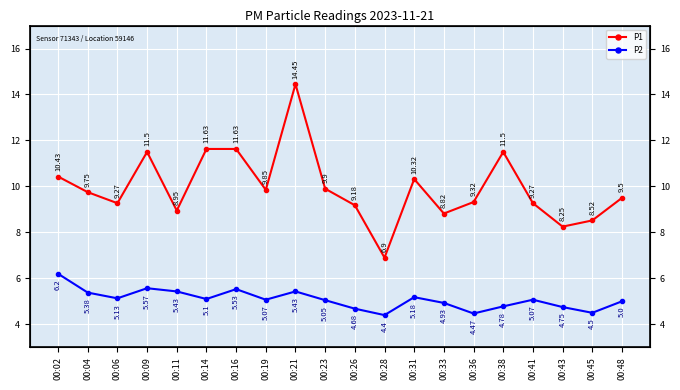

What is the smallest value displayed?

4.4